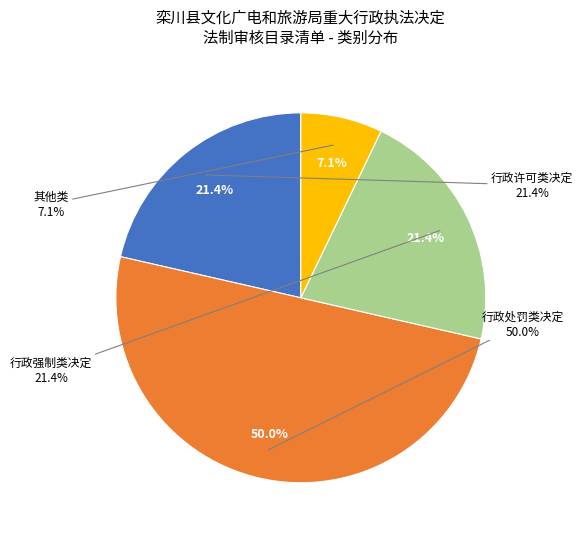

To the nearest percent, what portion does 行政处罚类决定 represent?

50%